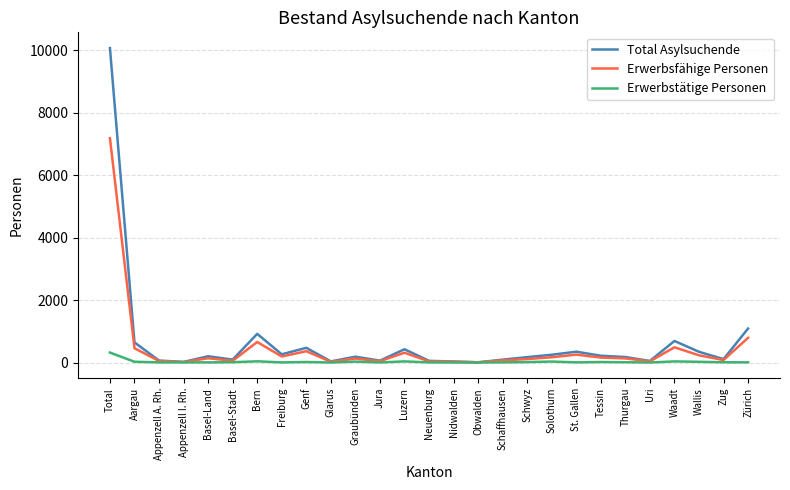

List the series in order of their peak value, highest first.

Total Asylsuchende, Erwerbsfähige Personen, Erwerbstätige Personen